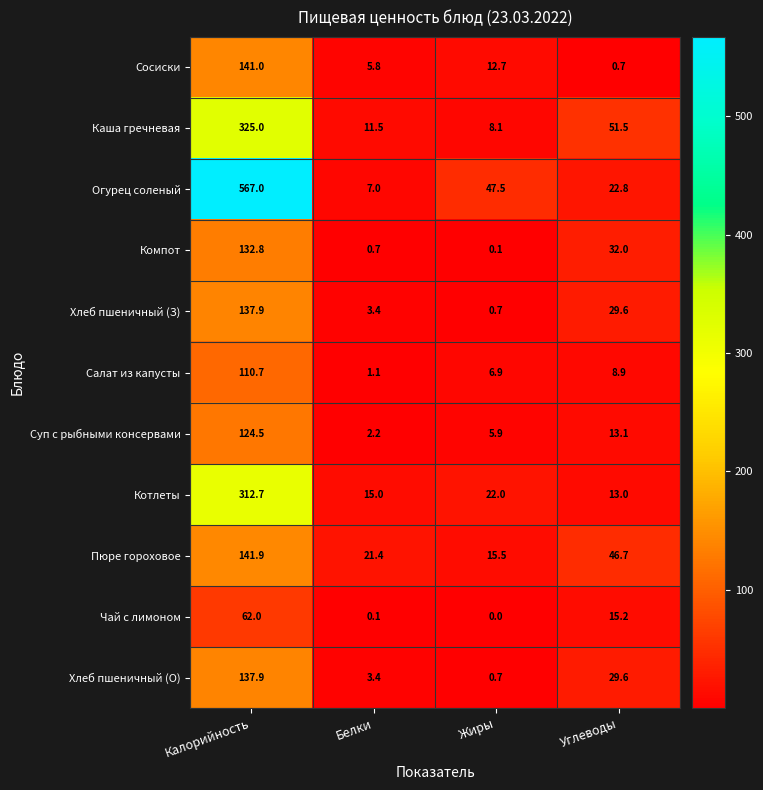

What is the highest value of the Чай с лимоном series?

62.0